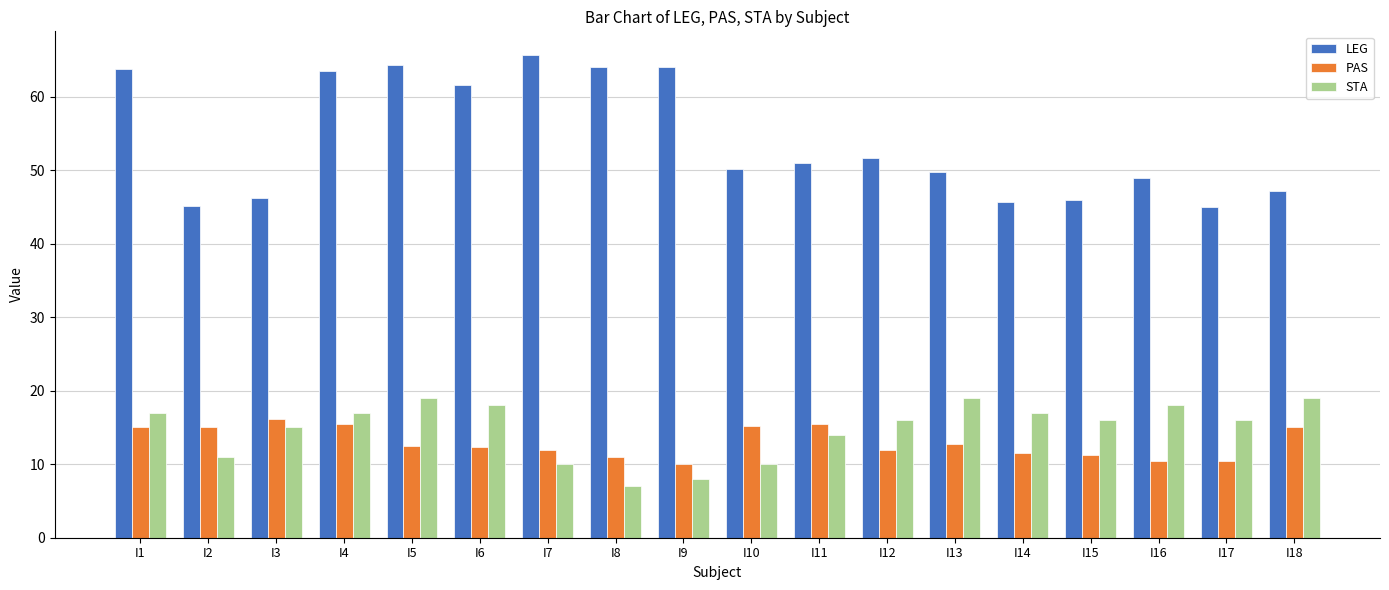

What is the sum of the STA values at I13 and I7?

29.0